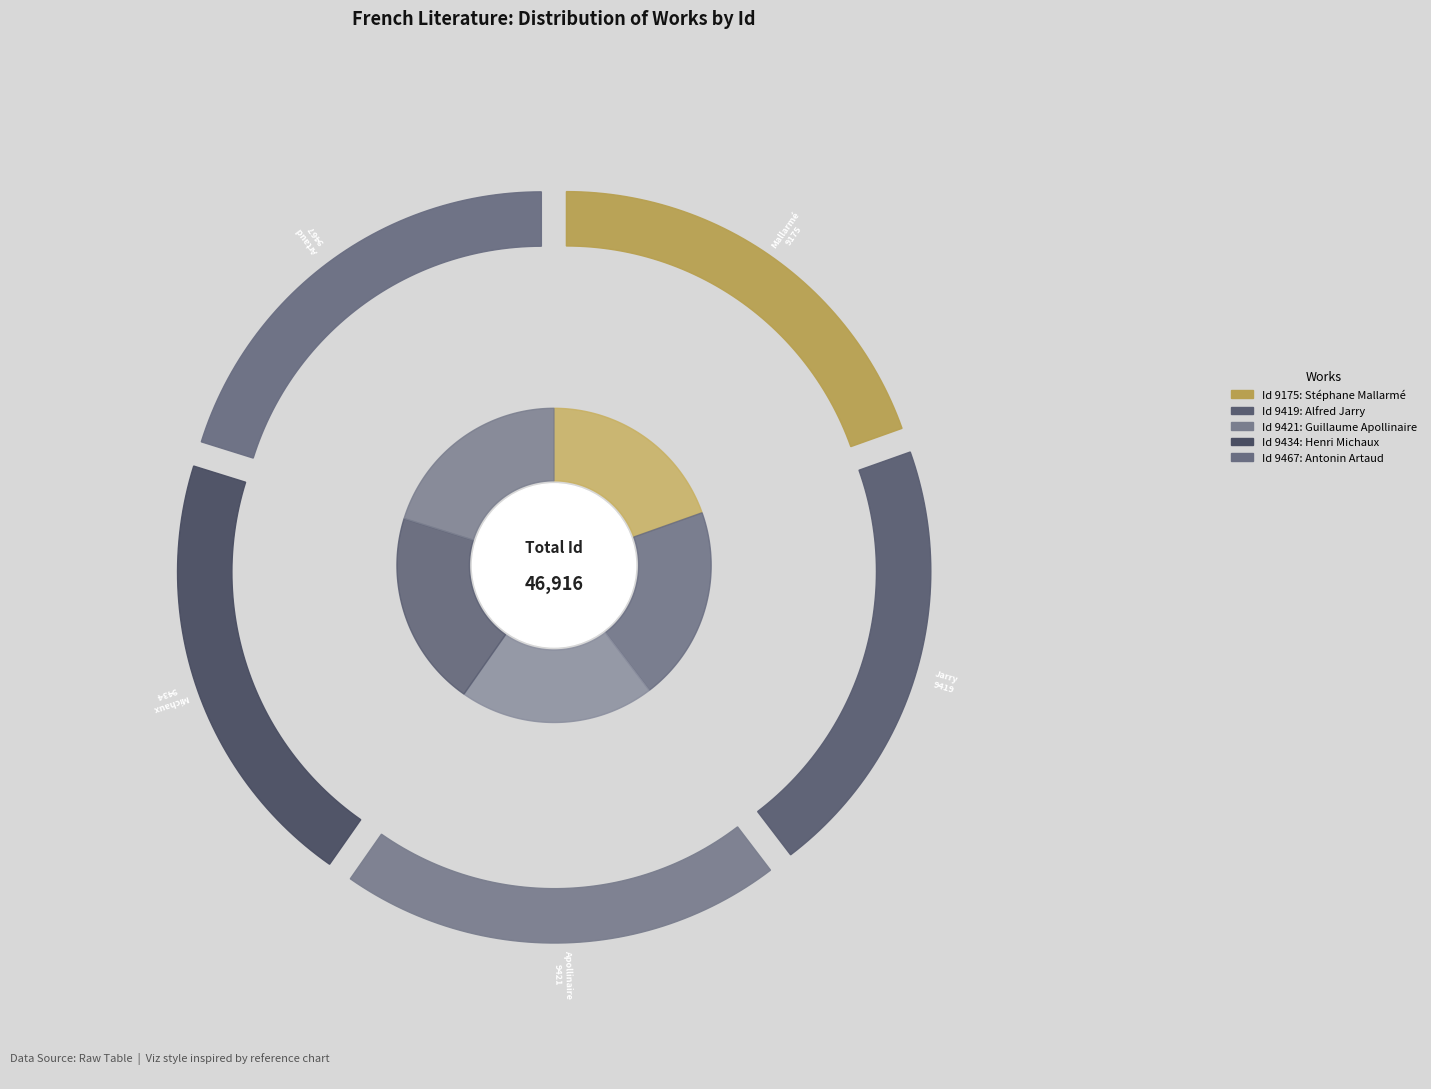

Is there a majority slice in this chart?

No